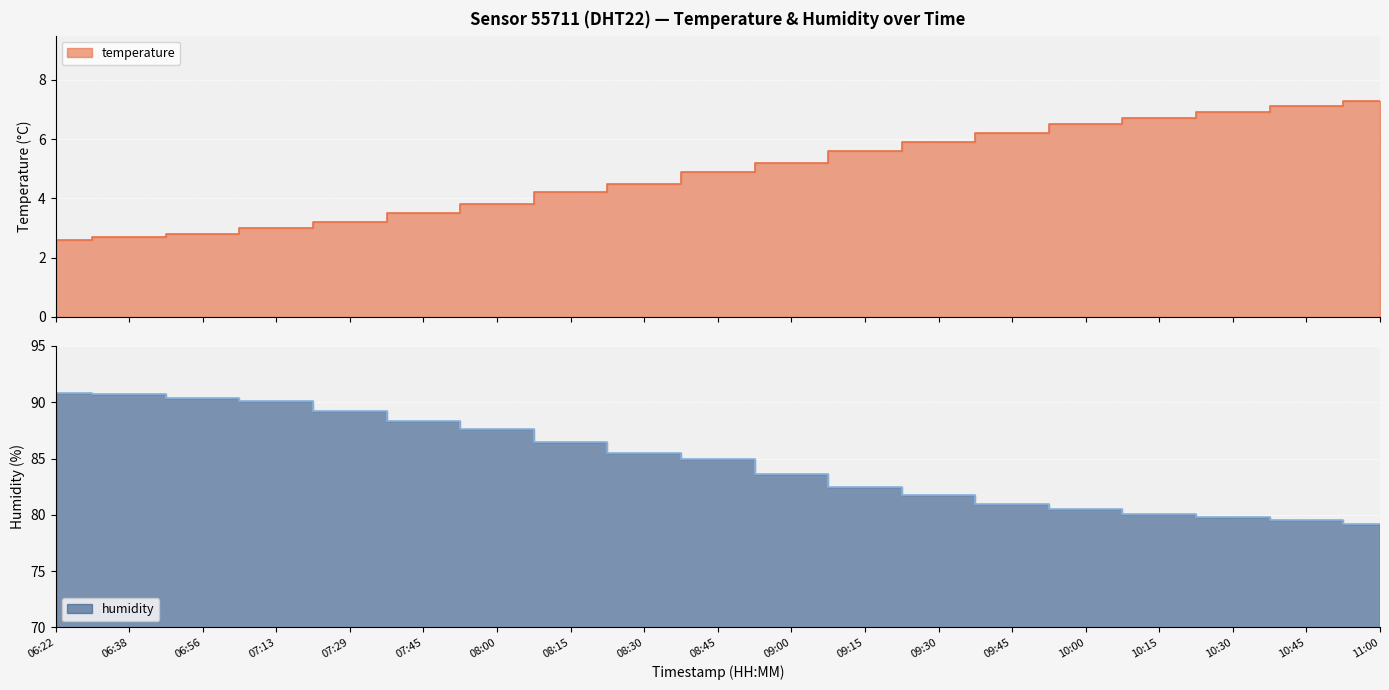

Reading left to right, extract all data points from this chart.

temperature: 06:22=2.6	06:38=2.7	06:56=2.8	07:13=3.0	07:29=3.2	07:45=3.5	08:00=3.8	08:15=4.2	08:30=4.5	08:45=4.9	09:00=5.2	09:15=5.6	09:30=5.9	09:45=6.2	10:00=6.5	10:15=6.7	10:30=6.9	10:45=7.1	11:00=7.3
humidity: 06:22=90.8	06:38=90.7	06:56=90.4	07:13=90.1	07:29=89.2	07:45=88.3	08:00=87.6	08:15=86.5	08:30=85.5	08:45=85.0	09:00=83.6	09:15=82.5	09:30=81.8	09:45=81.0	10:00=80.5	10:15=80.1	10:30=79.8	10:45=79.5	11:00=79.2